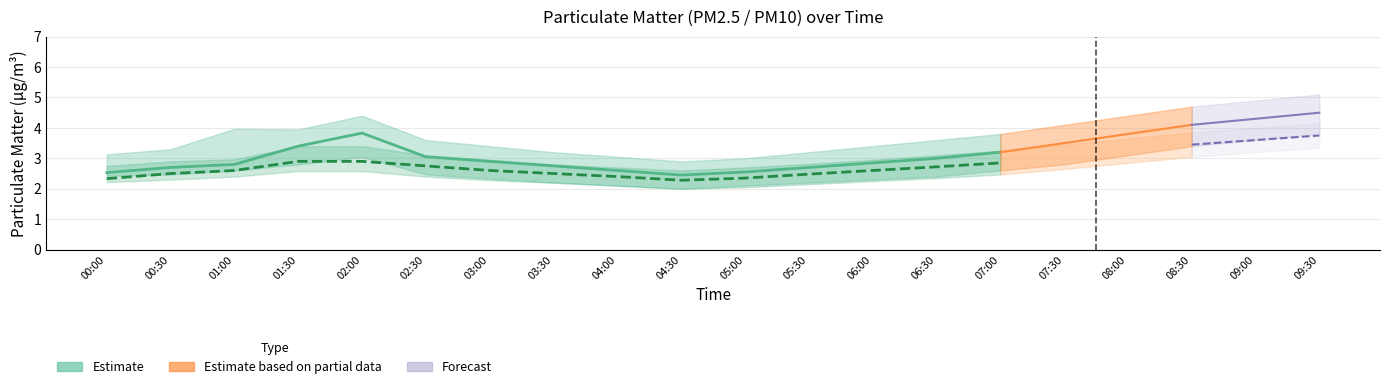

At which category is the sum across all series the highest?

02:00